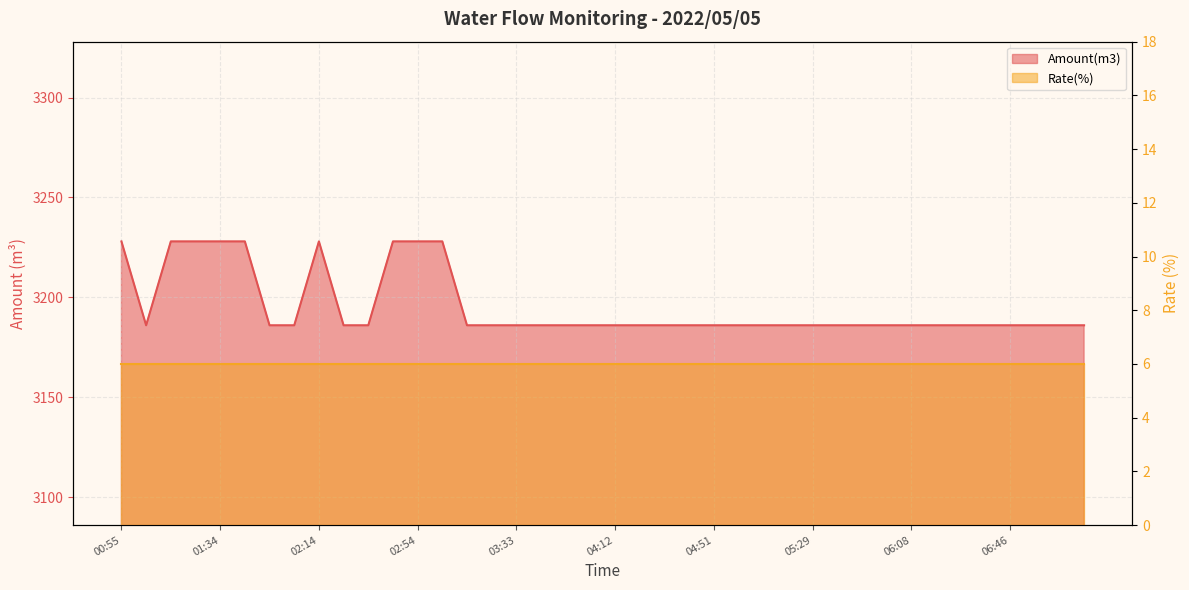

List the labels in order of value, largest first.

00:55, 01:14, 01:24, 01:34, 01:44, 02:14, 02:44, 02:54, 03:04, 01:05, 01:54, 02:04, 02:24, 02:34, 03:14, 03:24, 03:33, 03:43, 03:53, 04:02, 04:12, 04:22, 04:32, 04:42, 04:51, 05:00, 05:09, 05:19, 05:29, 05:39, 05:49, 05:59, 06:08, 06:18, 06:27, 06:37, 06:46, 06:56, 07:06, 07:16